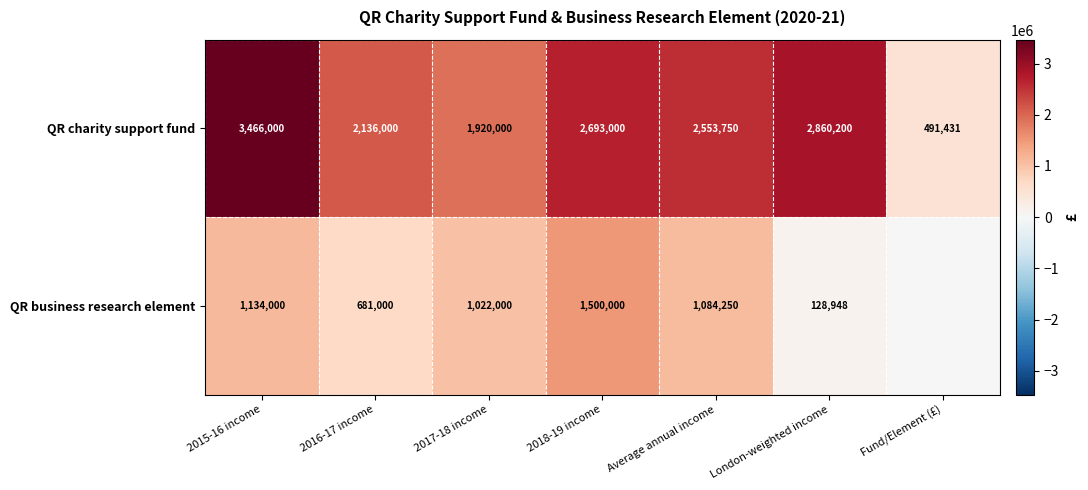

At Average annual income, list the series in order from largest to smallest.

QR charity support fund, QR business research element